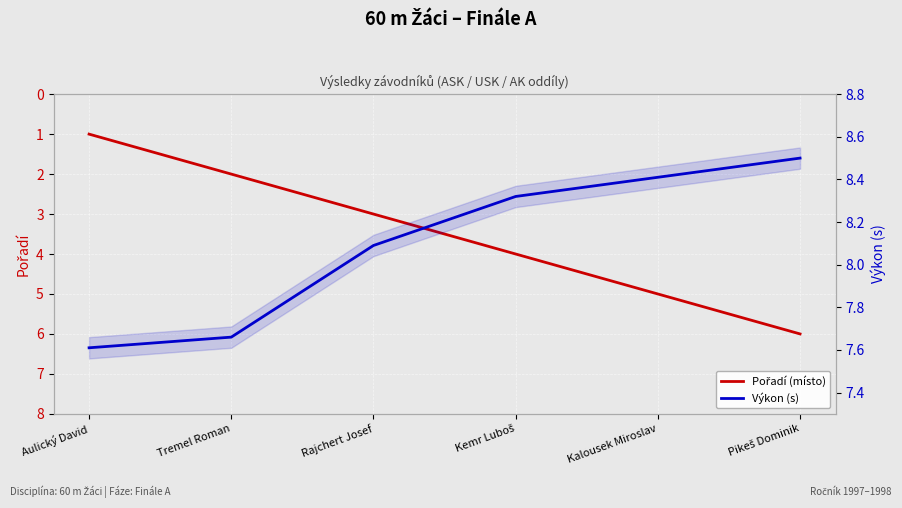

What is the highest value of the Pořadí (místo) series?

6.0